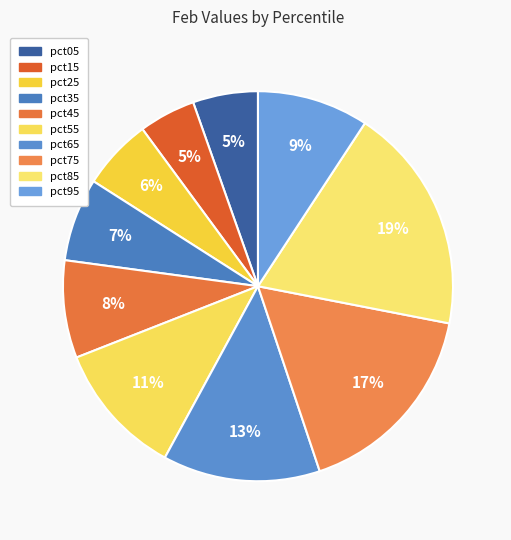

Does any single category account for the majority?

No